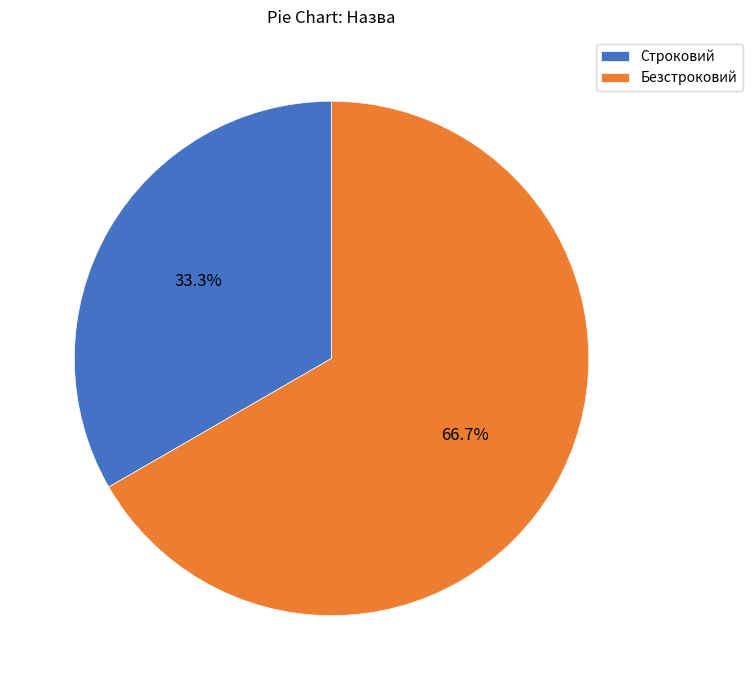

What is the smallest slice in the pie chart?

Строковий